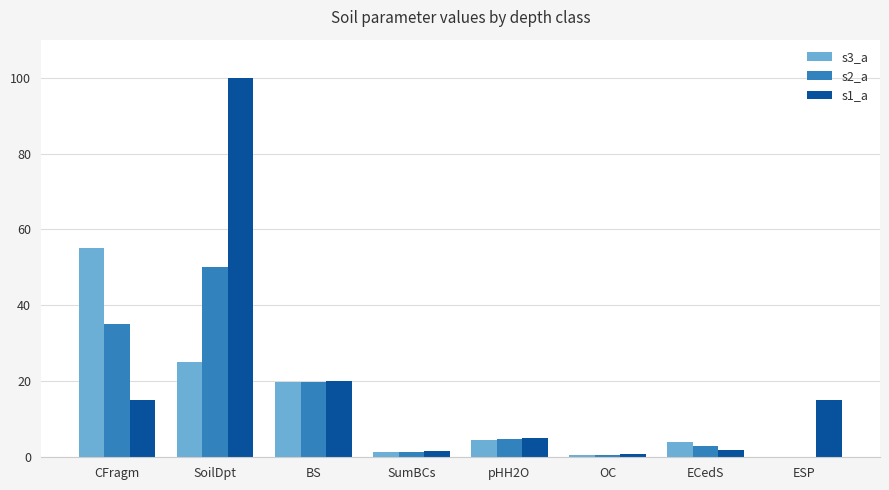

Are the bars grouped side by side (vs. stacked)?

Yes